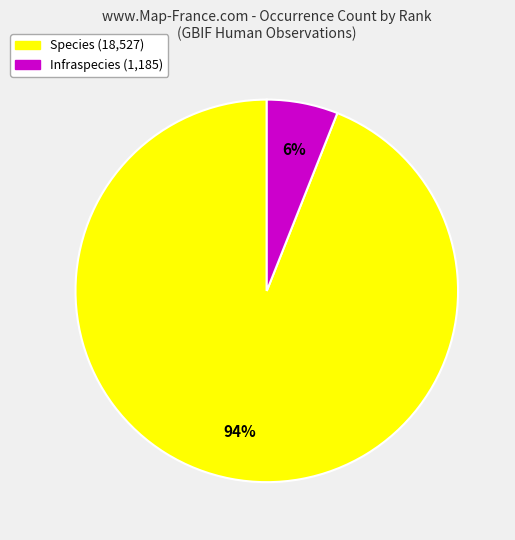

To the nearest percent, what portion does Species represent?

94%